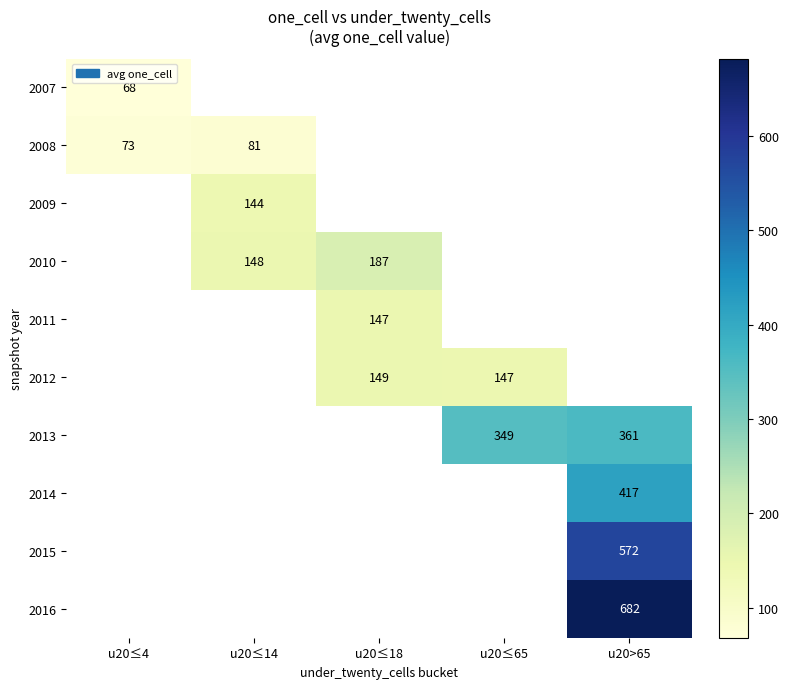

The value of 2007 at u20≤4 is 68. True or false?

True